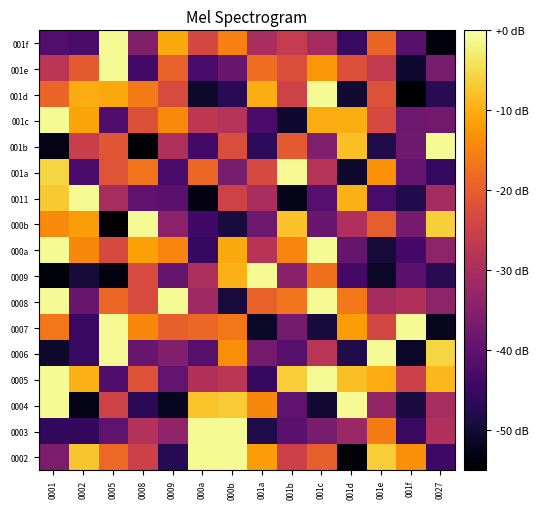

Reading left to right, what are all the values shown in this chart?

0002: 0001=-36.3	0002=-7.5	0005=-18.4	0008=-25.1	0009=-47.2	000a=-1.0	000b=-1.0	001a=-11.7	001b=-24.9	001c=-19.6	001d=-54.0	001e=-6.5	001f=-13.4	0027=-44.4
0003: 0001=-45.9	0002=-45.8	0005=-39.8	0008=-28.8	0009=-33.4	000a=-1.0	000b=-1.0	001a=-48.0	001b=-40.4	001c=-36.7	001d=-32.2	001e=-15.7	001f=-45.0	0027=-29.3
0004: 0001=-1.0	0002=-52.7	0005=-24.6	0008=-46.5	0009=-51.7	000a=-7.6	000b=-6.7	001a=-14.6	001b=-39.8	001c=-50.1	001d=-1.0	001e=-33.0	001f=-48.9	0027=-30.2
0005: 0001=-1.0	0002=-9.5	0005=-42.1	0008=-21.9	0009=-39.4	000a=-29.0	000b=-27.7	001a=-45.8	001b=-6.5	001c=-1.0	001d=-8.0	001e=-10.3	001f=-25.1	0027=-8.9
0006: 0001=-50.6	0002=-45.2	0005=-1.0	0008=-38.7	0009=-35.6	000a=-41.4	000b=-13.6	001a=-37.2	001b=-41.0	001c=-27.9	001d=-48.0	001e=-1.0	001f=-51.3	0027=-5.7
0007: 0001=-16.4	0002=-45.1	0005=-1.0	0008=-14.2	0009=-19.7	000a=-18.5	000b=-16.4	001a=-51.3	001b=-37.1	001c=-49.2	001d=-11.8	001e=-23.8	001f=-1.0	0027=-51.8
0008: 0001=-1.0	0002=-38.7	0005=-18.5	0008=-23.1	0009=-1.0	000a=-31.4	000b=-49.0	001a=-19.3	001b=-17.0	001c=-1.0	001d=-16.5	001e=-30.3	001f=-28.9	0027=-33.6
0009: 0001=-53.7	0002=-49.6	0005=-53.4	0008=-23.2	0009=-39.3	000a=-29.6	000b=-9.6	001a=-1.0	001b=-34.5	001c=-17.2	001d=-43.6	001e=-51.2	001f=-40.5	0027=-46.9
000a: 0001=-1.0	0002=-14.6	0005=-23.3	0008=-11.4	0009=-14.8	000a=-45.7	000b=-10.4	001a=-28.0	001b=-14.6	001c=-1.0	001d=-39.1	001e=-49.5	001f=-43.6	0027=-33.6
000b: 0001=-14.1	0002=-12.0	0005=-54.7	0008=-1.0	0009=-34.1	000a=-43.9	000b=-49.0	001a=-38.1	001b=-7.9	001c=-38.8	001d=-29.1	001e=-19.8	001f=-36.8	0027=-6.4
0011: 0001=-6.9	0002=-1.0	0005=-30.1	0008=-40.0	0009=-40.8	000a=-53.2	000b=-24.5	001a=-29.9	001b=-52.4	001c=-41.1	001d=-9.6	001e=-43.0	001f=-47.8	0027=-30.5
001a: 0001=-5.7	0002=-42.9	0005=-21.4	0008=-16.9	0009=-43.1	000a=-18.6	000b=-36.6	001a=-23.4	001b=-1.0	001c=-28.2	001d=-50.5	001e=-13.2	001f=-39.0	0027=-45.7
001b: 0001=-53.0	0002=-25.5	0005=-21.1	0008=-54.2	0009=-29.4	000a=-43.7	000b=-22.7	001a=-46.3	001b=-20.5	001c=-35.7	001d=-8.2	001e=-48.1	001f=-37.9	0027=-1.0
001c: 0001=-1.0	0002=-11.1	0005=-42.1	0008=-22.0	0009=-14.1	000a=-27.2	000b=-28.5	001a=-42.9	001b=-50.3	001c=-10.1	001d=-10.0	001e=-23.3	001f=-38.0	0027=-37.5
001d: 0001=-18.7	0002=-10.1	0005=-10.6	0008=-16.0	0009=-22.9	000a=-50.8	000b=-46.9	001a=-10.1	001b=-24.7	001c=-1.0	001d=-49.9	001e=-21.8	001f=-54.7	0027=-47.0
001e: 0001=-27.6	0002=-20.4	0005=-1.0	0008=-43.8	0009=-19.4	000a=-43.1	000b=-38.7	001a=-17.7	001b=-22.5	001c=-12.5	001d=-22.1	001e=-26.6	001f=-50.3	0027=-36.6
001f: 0001=-41.7	0002=-42.8	0005=-1.0	0008=-35.3	0009=-10.4	000a=-23.4	000b=-15.3	001a=-29.9	001b=-26.2	001c=-30.4	001d=-45.2	001e=-18.9	001f=-41.0	0027=-53.8